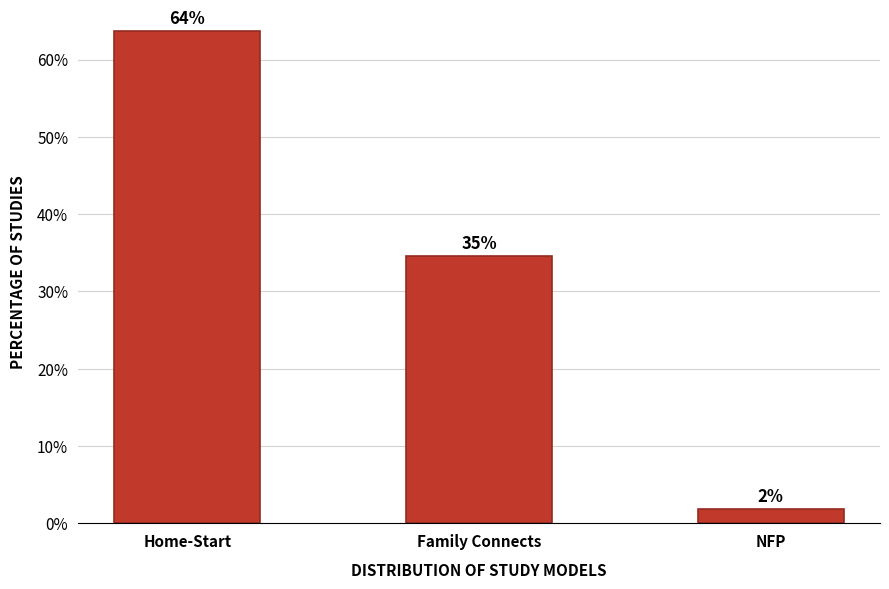

True or false: the data shows 34.5 at Family Connects.

True